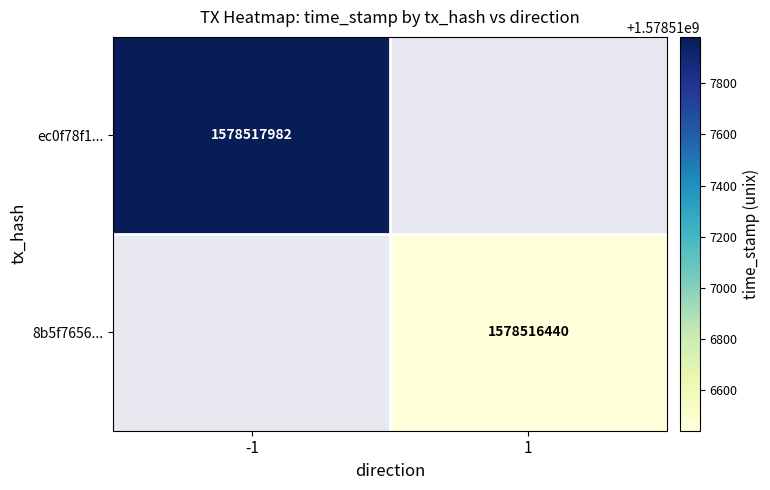

Rank the series at direction from highest to lowest value.

8b5f7656101b48719bc972457bb98acd0a02edb, ec0f78f1ccb275ca02eabb5dc55303616a280c2